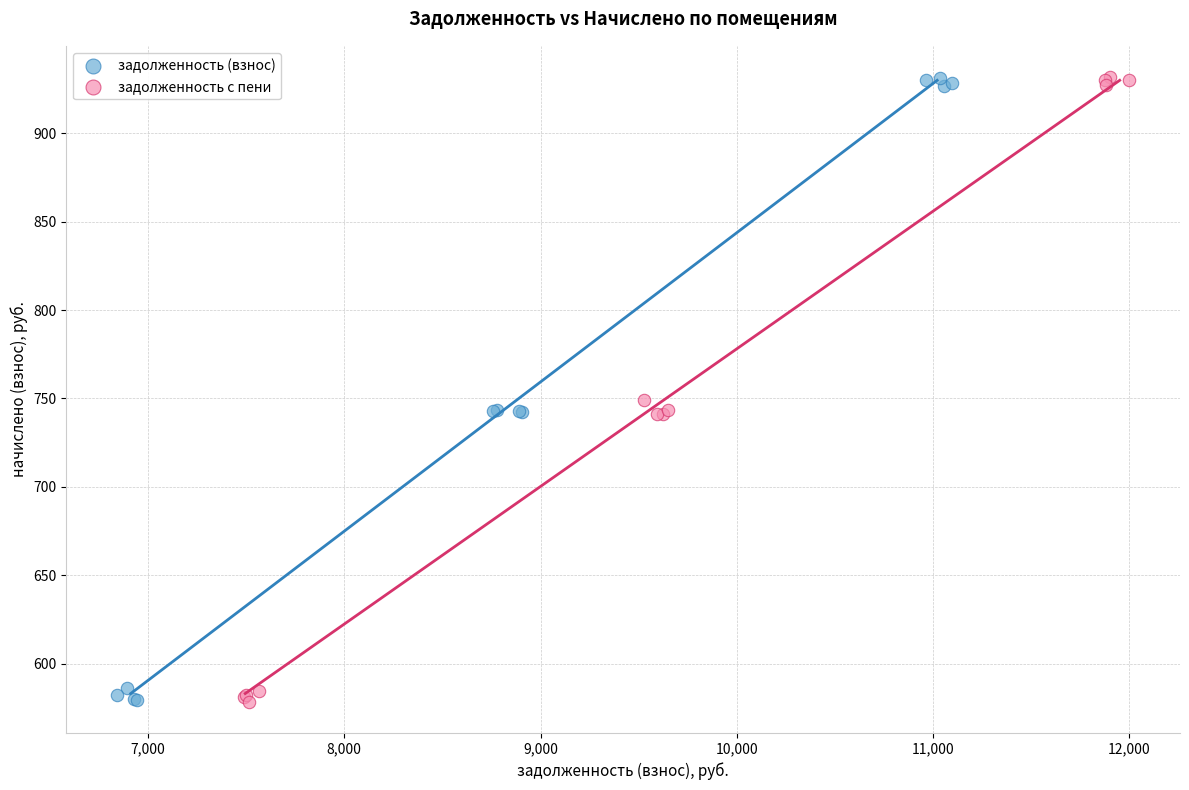

What are all the series names shown in the legend?

задолженность (взнос), задолженность с пени